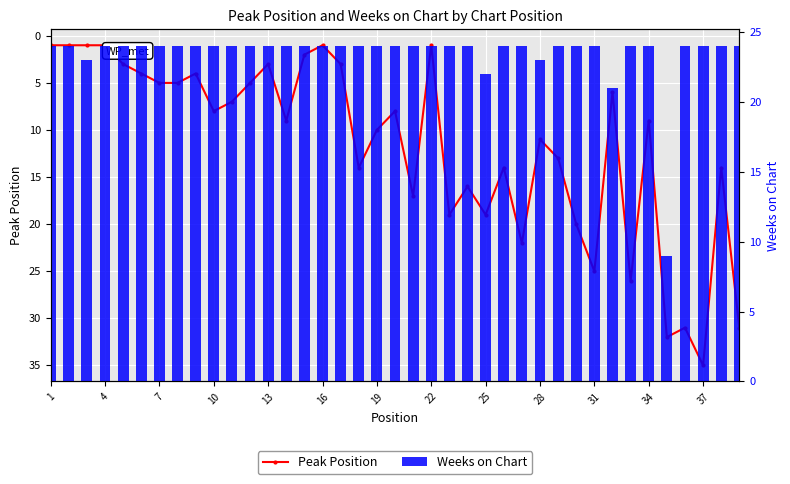

Is it true that Weeks on Chart equals 15 at 26?

False